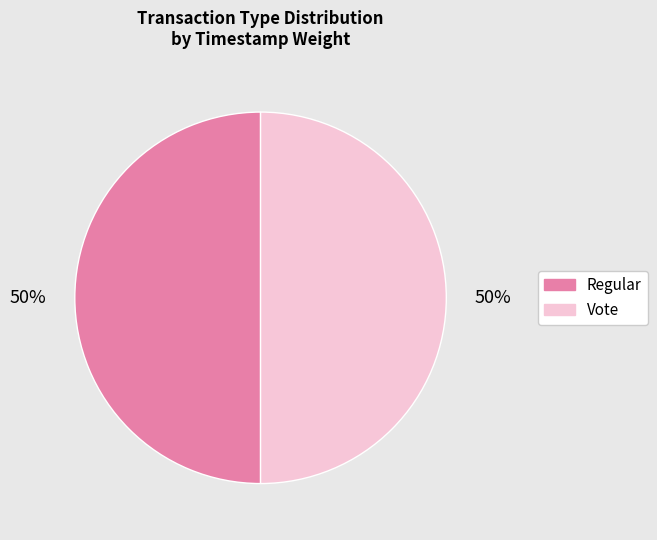

To the nearest percent, what is the combined percentage of Regular and Vote?

100%